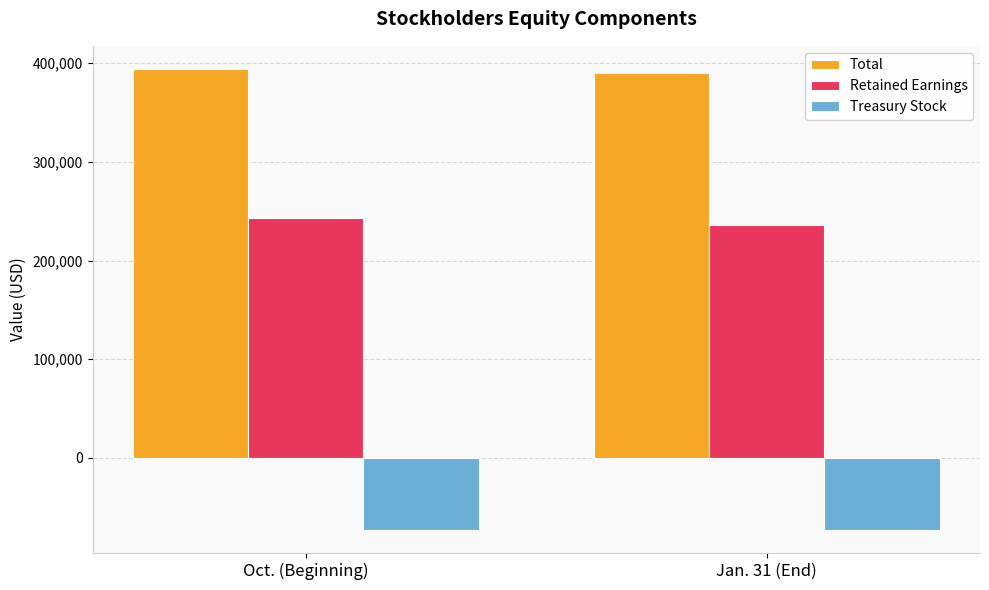

What is the spread (max minus min) of values at Jan. 31 (End)?

462641